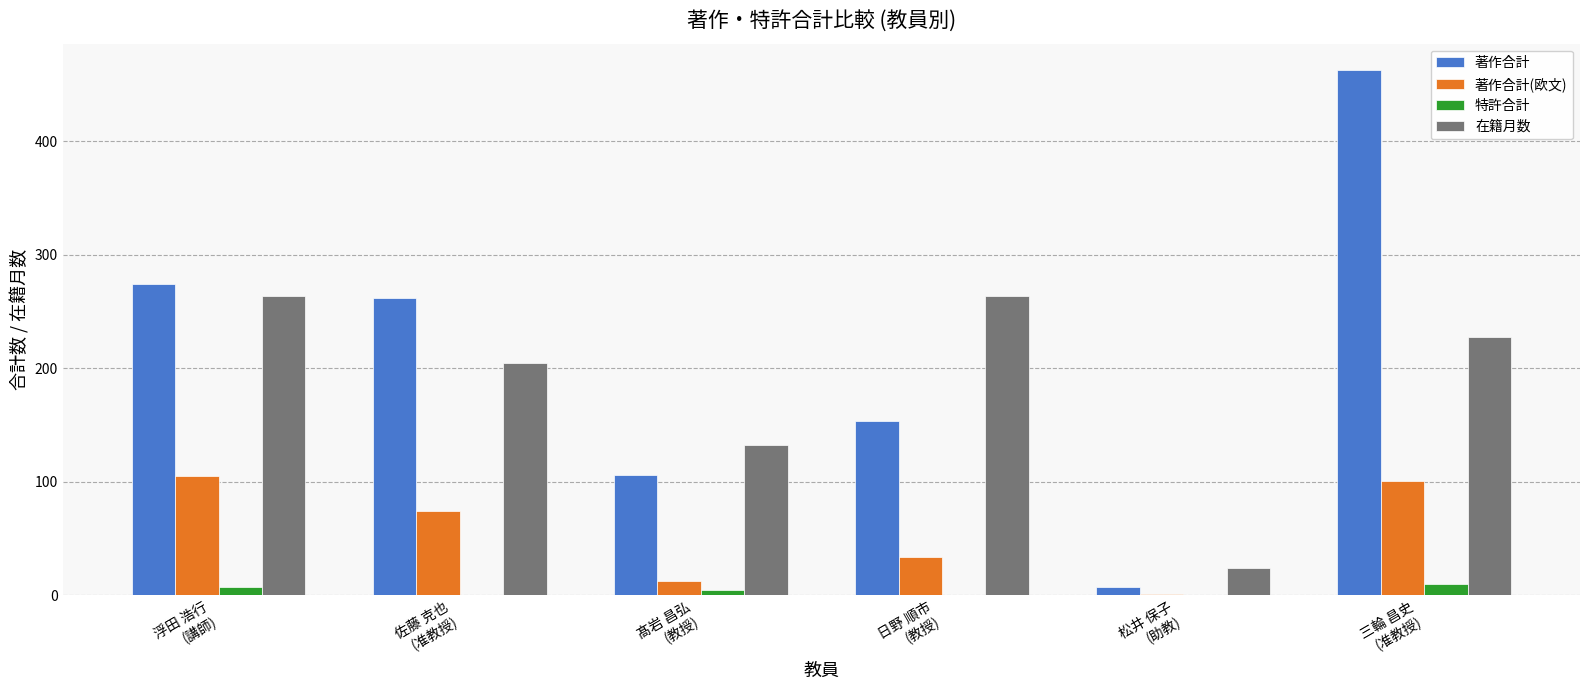

Does the chart contain stacked bars?

No